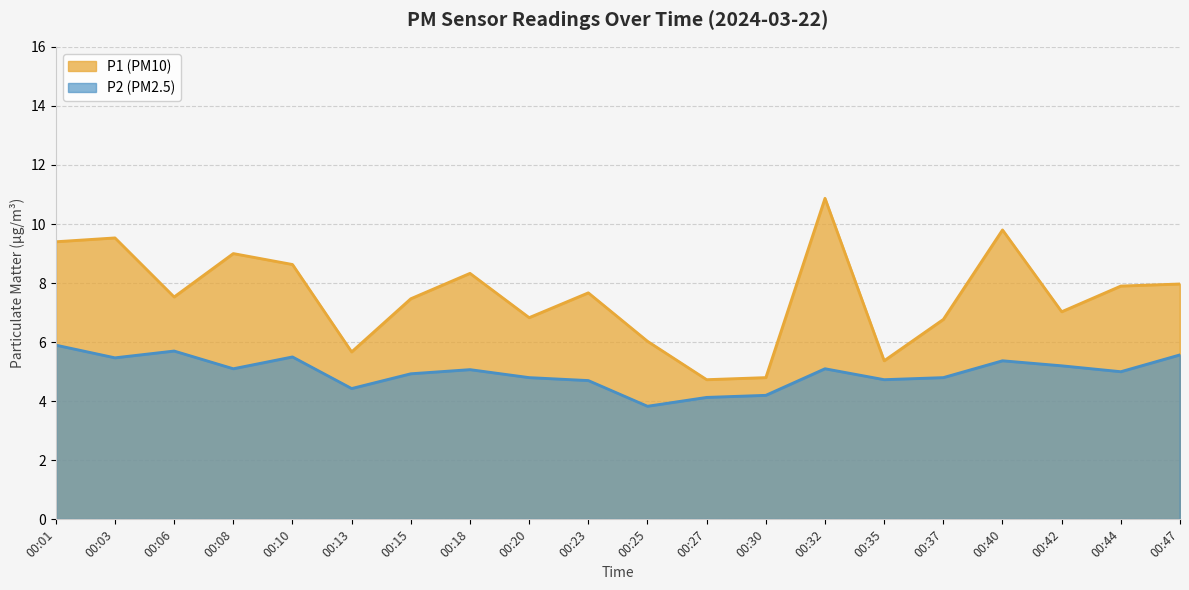

Rank the series at 00:32 from lowest to highest value.

P2, P1